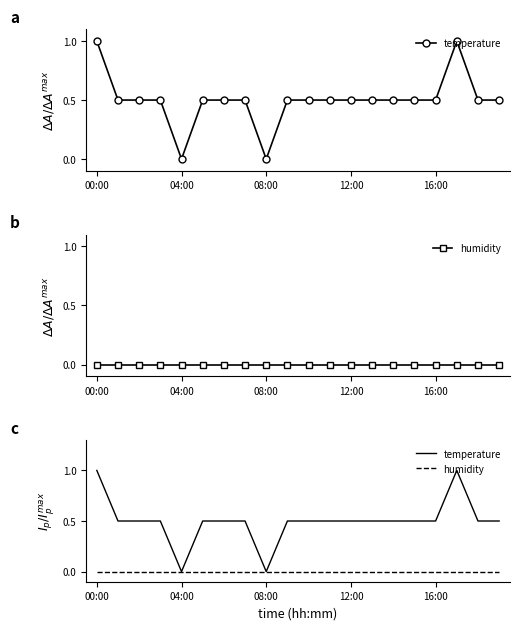

Between 8 and 9, which series saw the biggest shift?

temperature